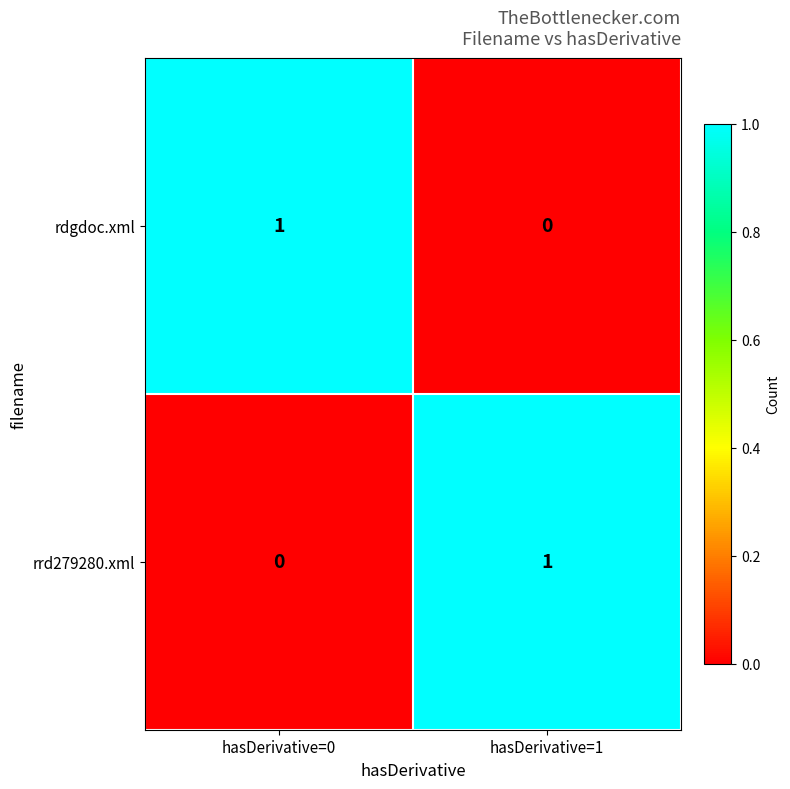

List the labels in order of rdgdoc.xml value, smallest first.

hasDerivative=1, hasDerivative=0